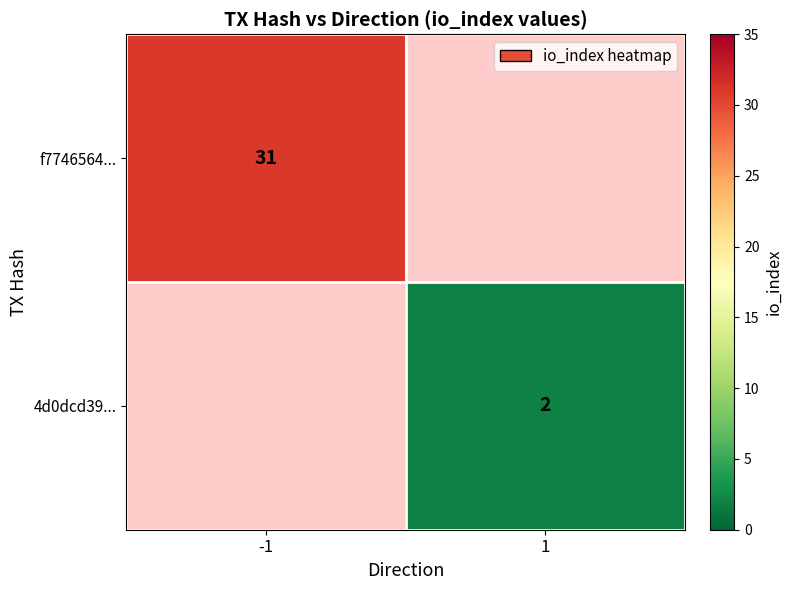

Is the value of 4d0dcd39... at 1 greater than the value of f7746564... at -1?

No